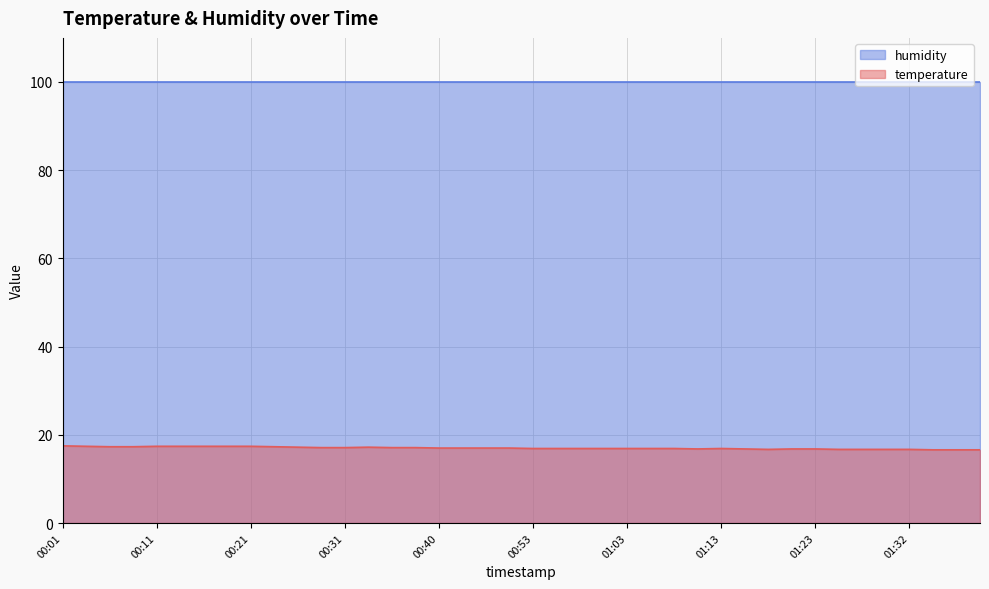

Is it true that the value at 01:37 is 16.6?

True